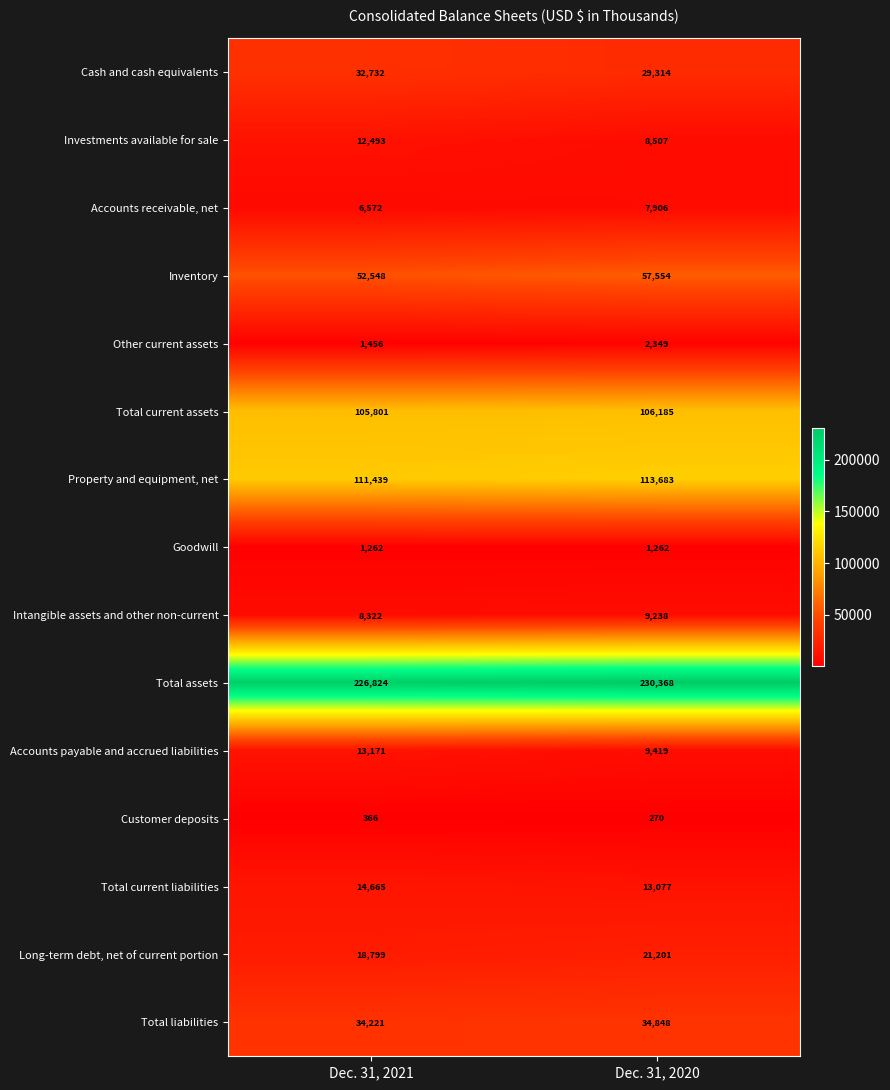

Reading left to right, what are all the values shown in this chart?

Cash and cash equivalents: Dec. 31, 2021=32732	Dec. 31, 2020=29314
Investments available for sale: Dec. 31, 2021=12493	Dec. 31, 2020=8507
Accounts receivable, net: Dec. 31, 2021=6572	Dec. 31, 2020=7906
Inventory: Dec. 31, 2021=52548	Dec. 31, 2020=57554
Other current assets: Dec. 31, 2021=1456	Dec. 31, 2020=2349
Total current assets: Dec. 31, 2021=105801	Dec. 31, 2020=106185
Property and equipment, net: Dec. 31, 2021=111439	Dec. 31, 2020=113683
Goodwill: Dec. 31, 2021=1262	Dec. 31, 2020=1262
Intangible assets and other non-current: Dec. 31, 2021=8322	Dec. 31, 2020=9238
Total assets: Dec. 31, 2021=226824	Dec. 31, 2020=230368
Accounts payable and accrued liabilities: Dec. 31, 2021=13171	Dec. 31, 2020=9419
Customer deposits: Dec. 31, 2021=366	Dec. 31, 2020=270
Total current liabilities: Dec. 31, 2021=14665	Dec. 31, 2020=13077
Long-term debt, net of current portion: Dec. 31, 2021=18799	Dec. 31, 2020=21201
Total liabilities: Dec. 31, 2021=34221	Dec. 31, 2020=34848